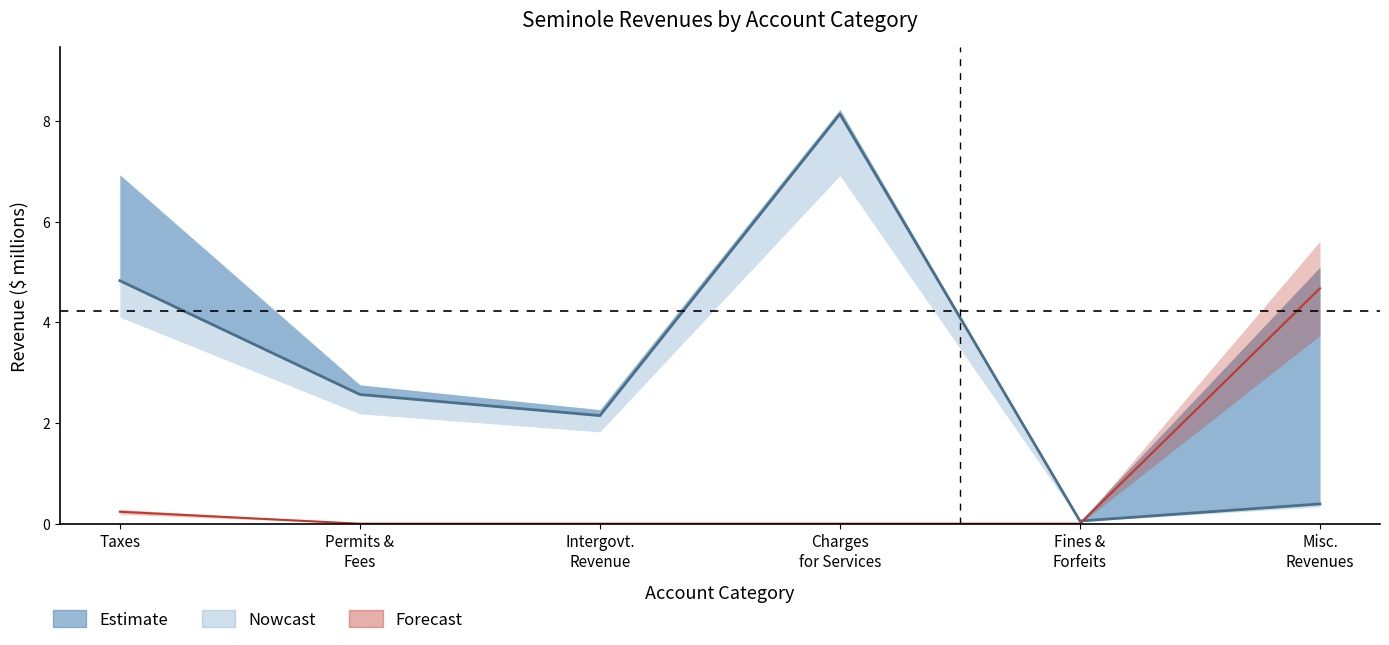

Reading left to right, transcribe all the data shown in this chart.

General: 4.8	2.6	2.1	8.1	0.1	0.4
Pension: 0.2	0.0	0.0	0.0	0.0	4.7